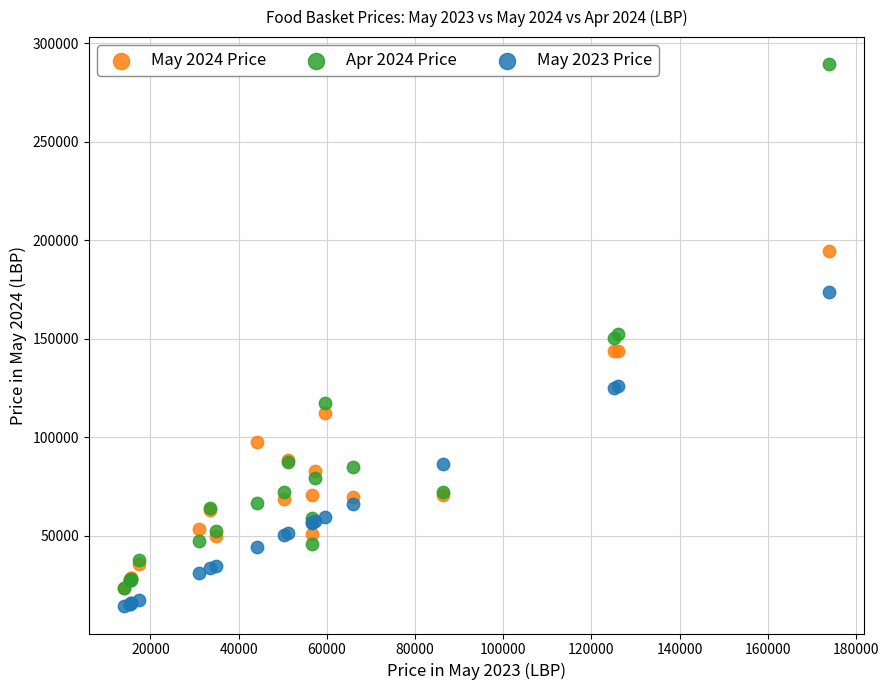

Which series has the widest spread of Y values?

Apr 2024 Price